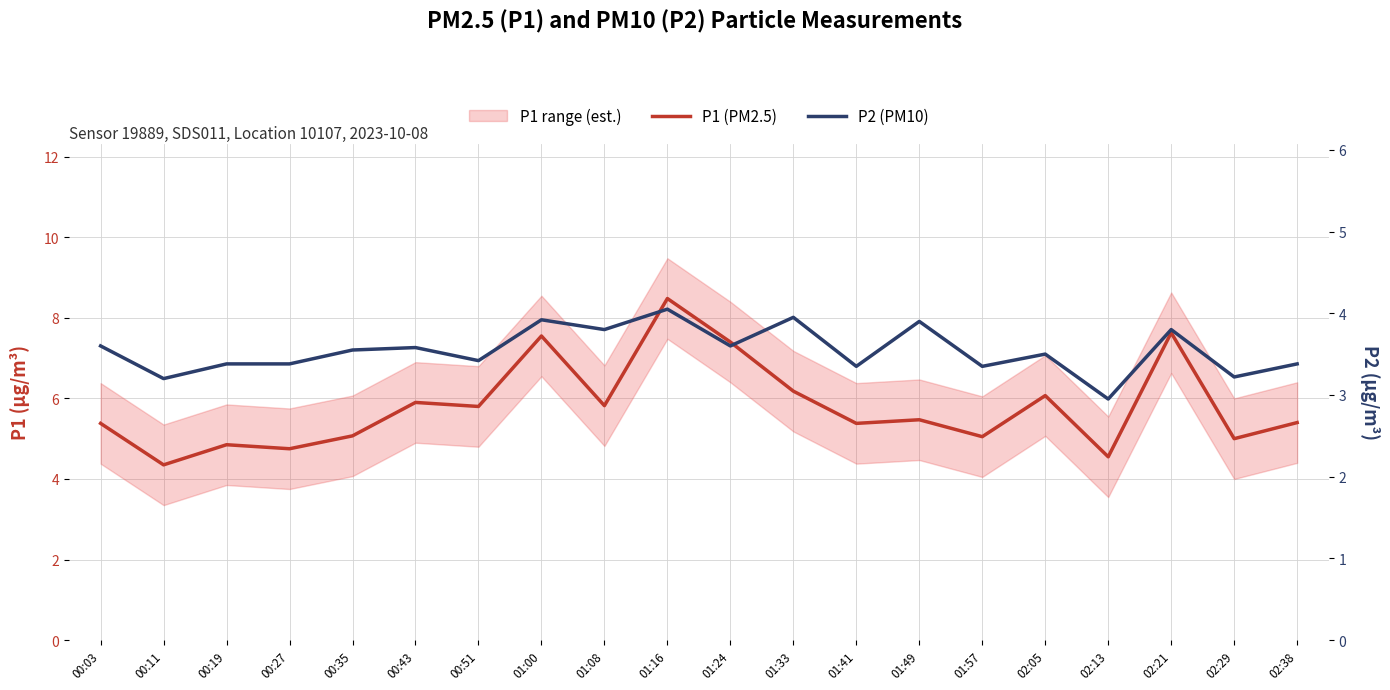

Reading left to right, transcribe all the data shown in this chart.

P1 (PM2.5): 00:03=5.4	00:11=4.3	00:19=4.8	00:27=4.8	00:35=5.1	00:43=5.9	00:51=5.8	01:00=7.5	01:08=5.8	01:16=8.5	01:24=7.4	01:33=6.2	01:41=5.4	01:49=5.5	01:57=5.0	02:05=6.1	02:13=4.5	02:21=7.6	02:29=5.0	02:38=5.4
P2 (PM10): 00:03=3.6	00:11=3.2	00:19=3.4	00:27=3.4	00:35=3.5	00:43=3.6	00:51=3.4	01:00=3.9	01:08=3.8	01:16=4.0	01:24=3.6	01:33=4.0	01:41=3.4	01:49=3.9	01:57=3.4	02:05=3.5	02:13=3.0	02:21=3.8	02:29=3.2	02:38=3.4